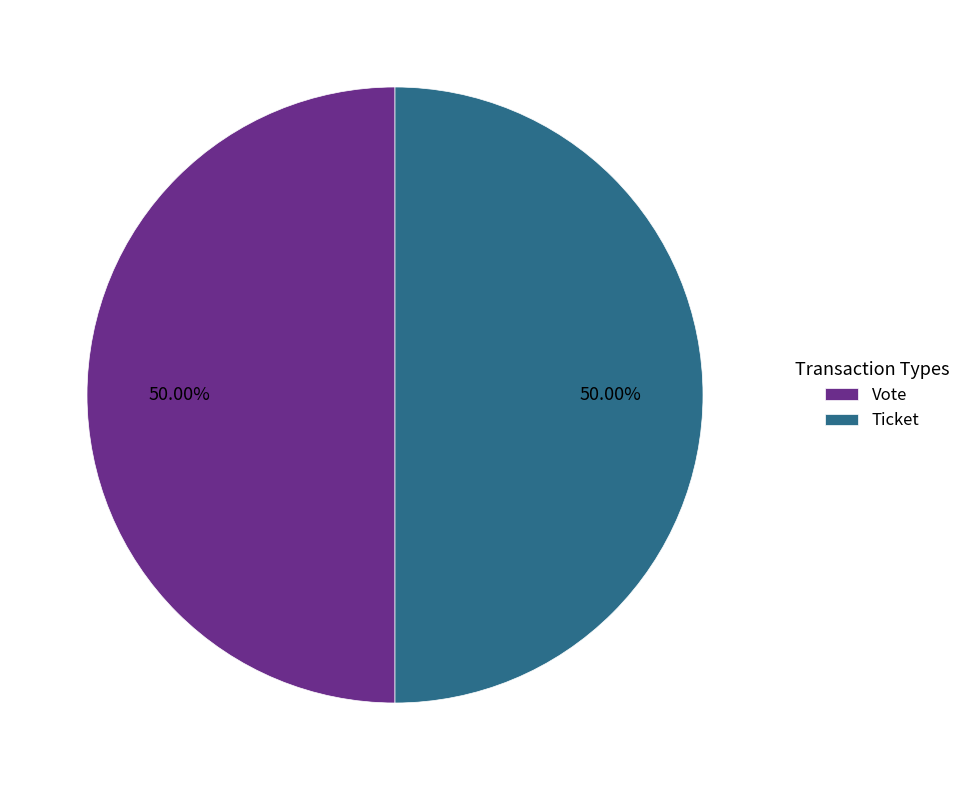

Is the sum of Ticket and Vote greater than half?

Yes